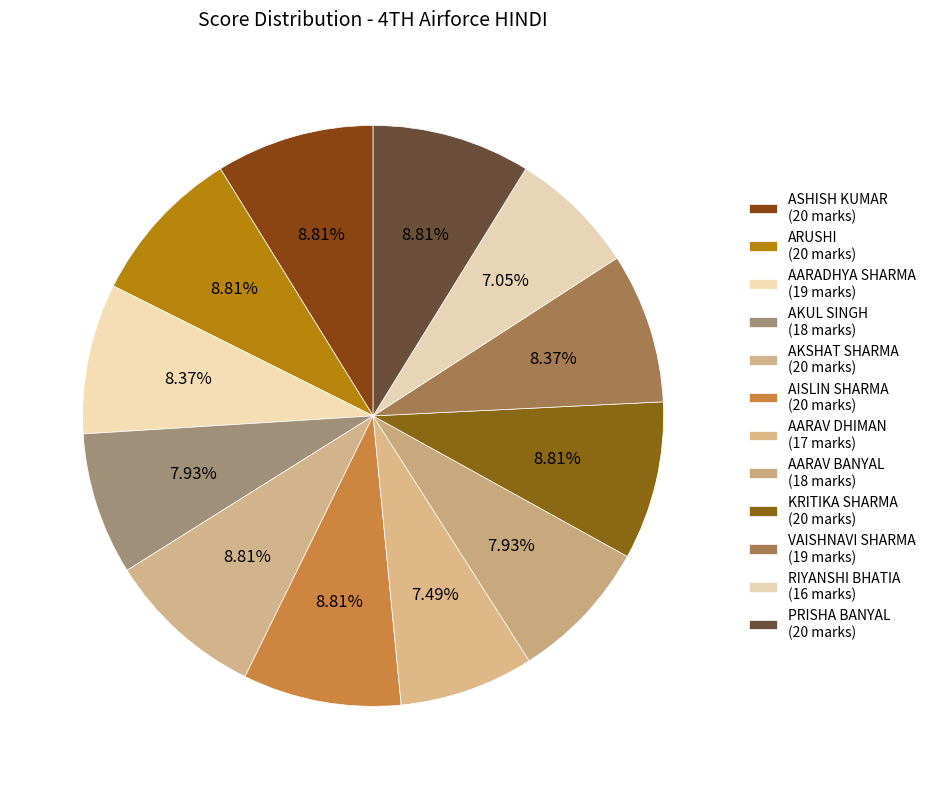

True or false: AISLIN SHARMA accounts for 9% of the total.

True